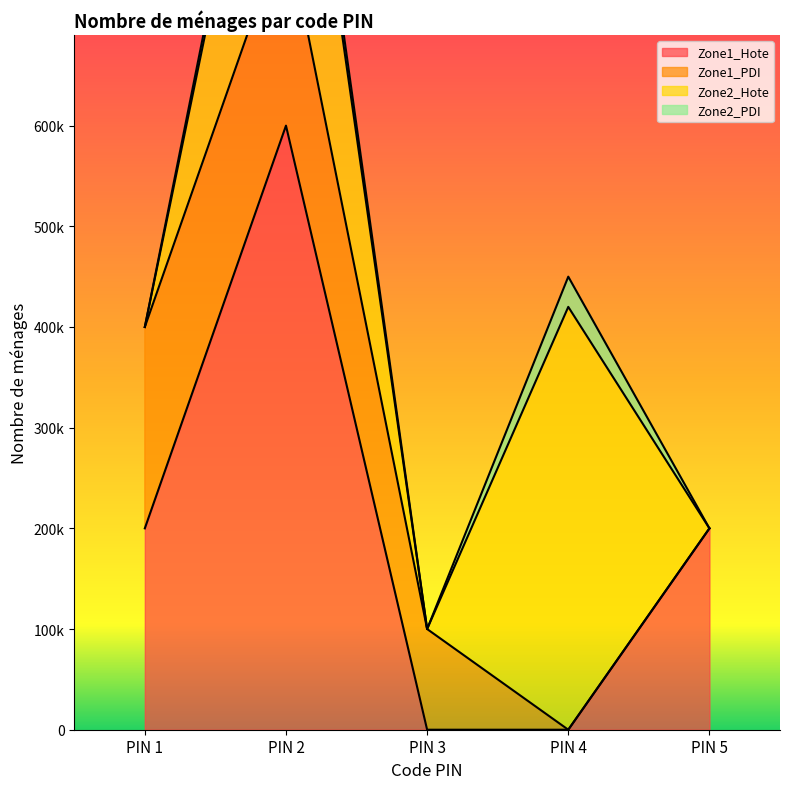

After their last crossing, which series has the higher values: Zone1_PDI or Zone1_Hote?

Zone1_PDI